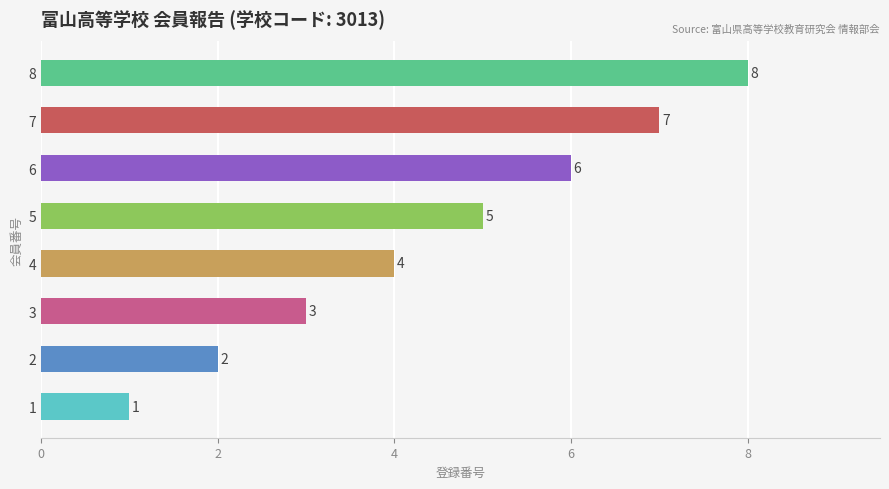

List the labels in order of value, smallest first.

1, 2, 3, 4, 5, 6, 7, 8